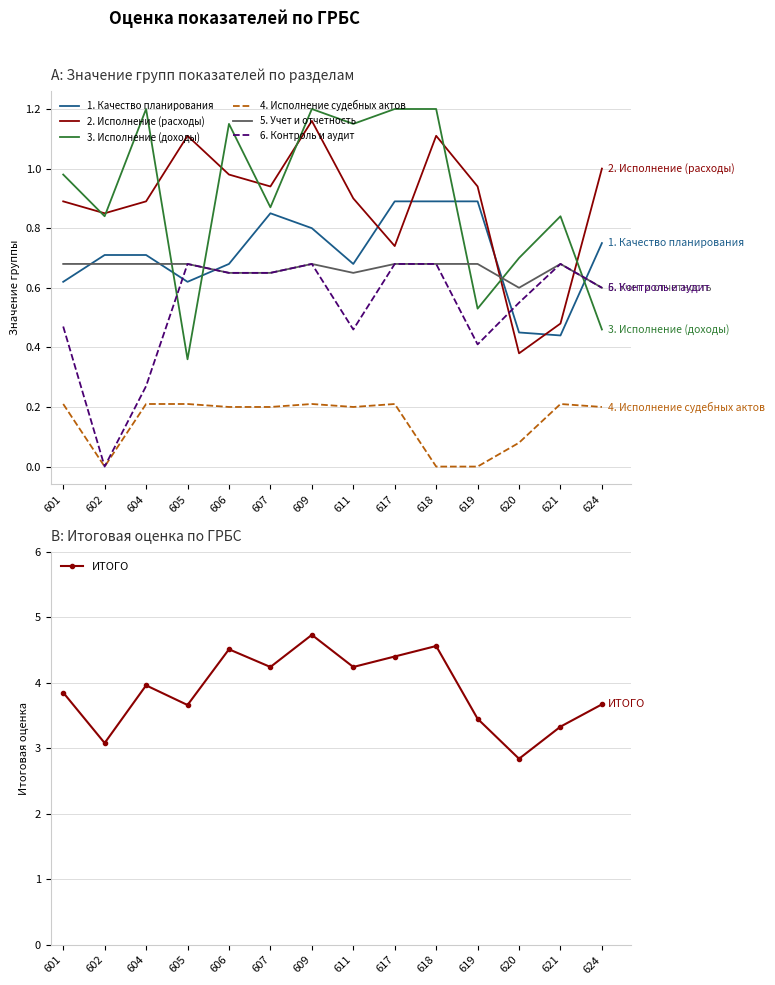

List the labels in order of 4. Исполнение судебных актов value, largest first.

601, 604, 605, 609, 617, 621, 606, 607, 611, 624, 620, 602, 618, 619